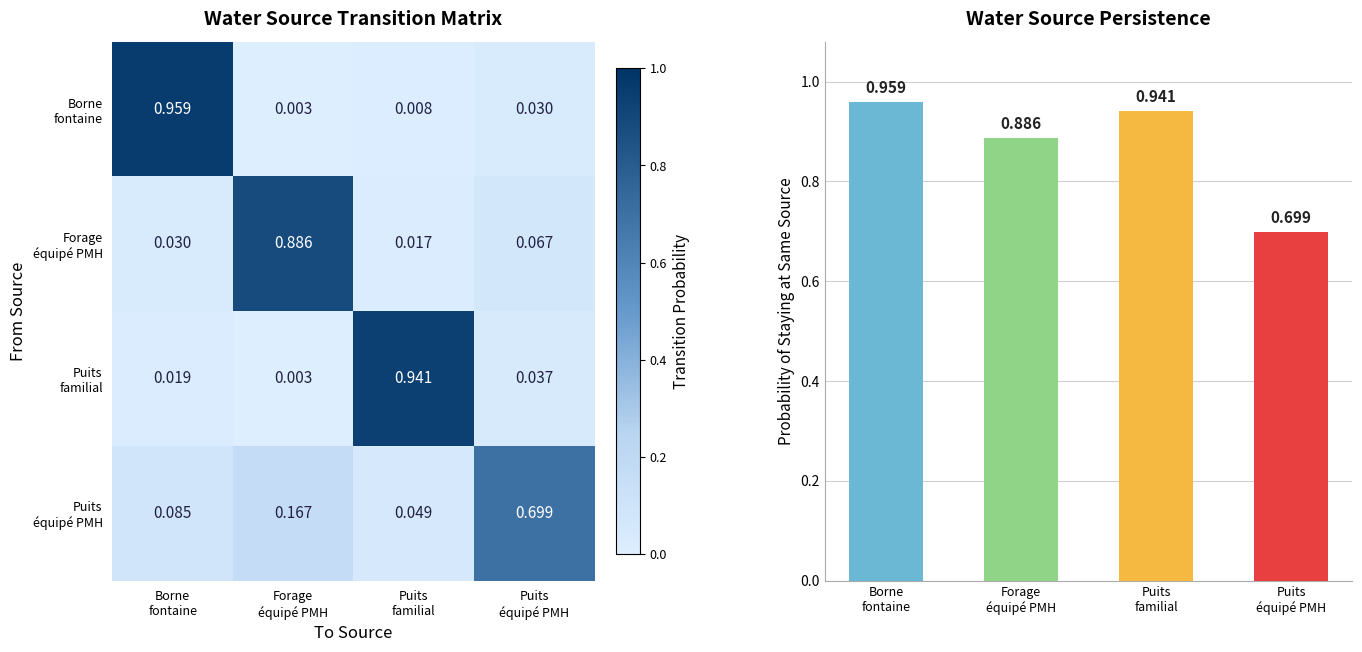

The value of Forage équipé PMH at Borne fontaine is 0.0. True or false?

True